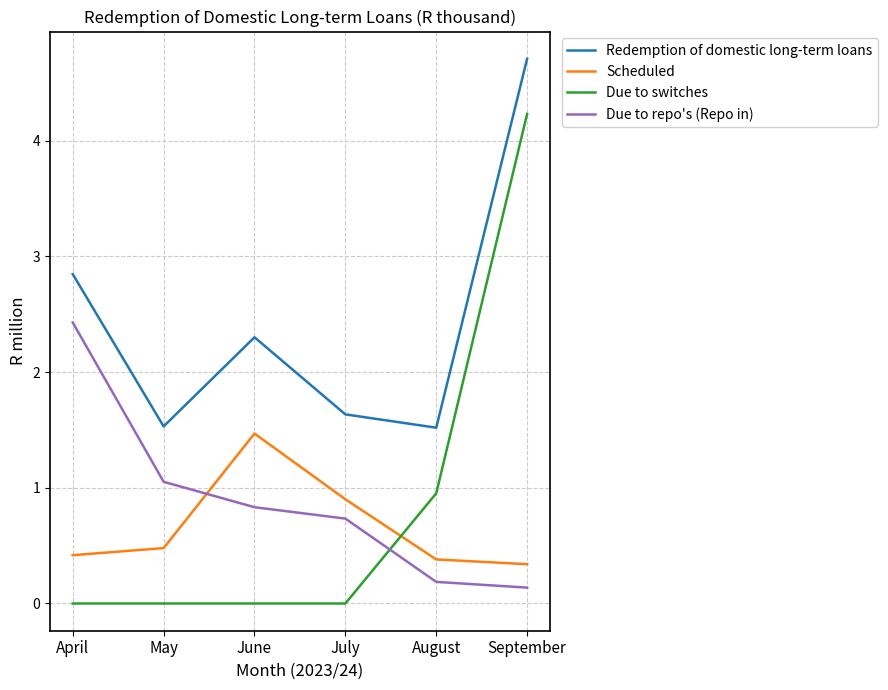

What value does the Scheduled series have at August?

0.4